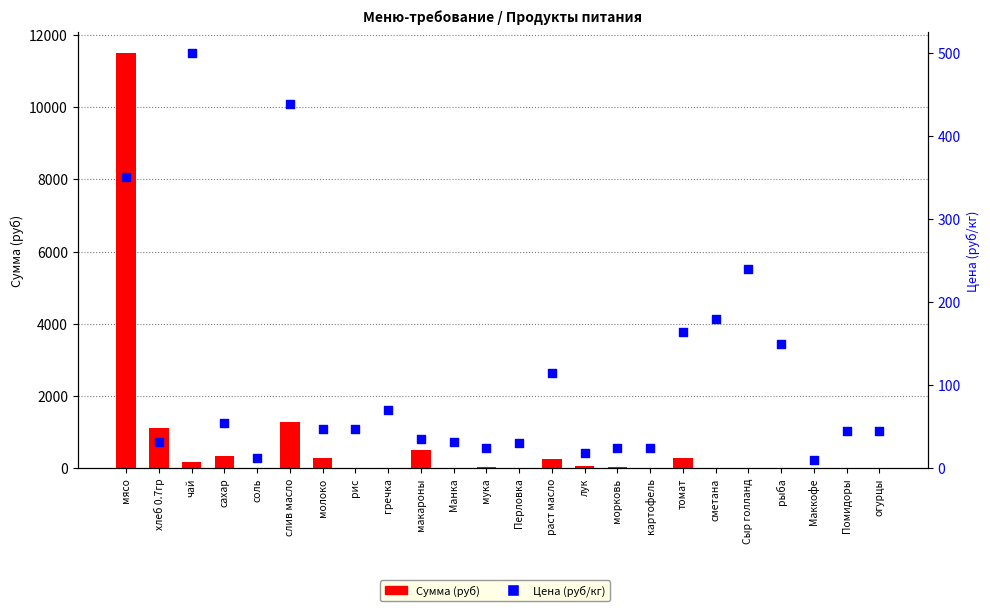

Is the value of Сумма (руб) at морковь greater than the value of Цена (руб/кг) at лук?

Yes